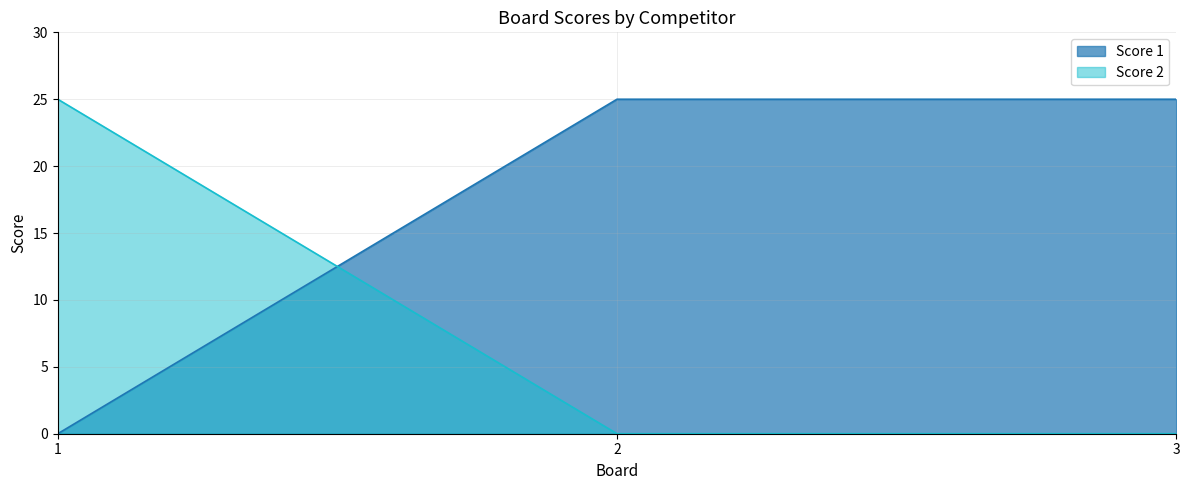

Reading left to right, list all the values displayed in this chart.

Score 1: 1=0	2=25	3=25
Score 2: 1=25	2=0	3=0